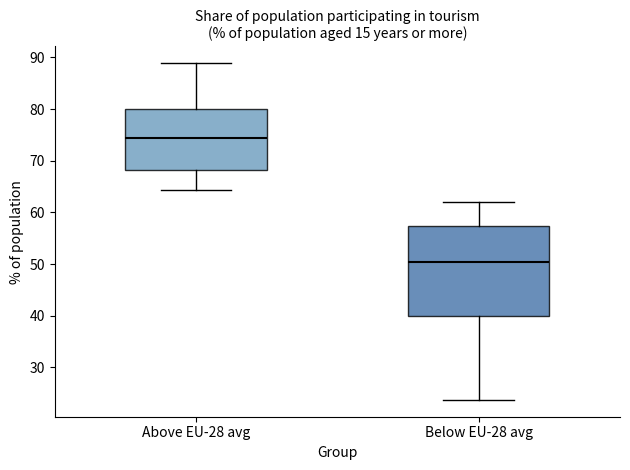

Reading left to right, read every box against the y-axis: the position of its median line, the range the box covers, and the ends of its whiskers. The values are not printed on the chart, so give them approximately, as read against the axis.

Above EU-28 avg: median 74, box 68 to 80, whiskers 64 to 89
Below EU-28 avg: median 50, box 40 to 57, whiskers 24 to 62